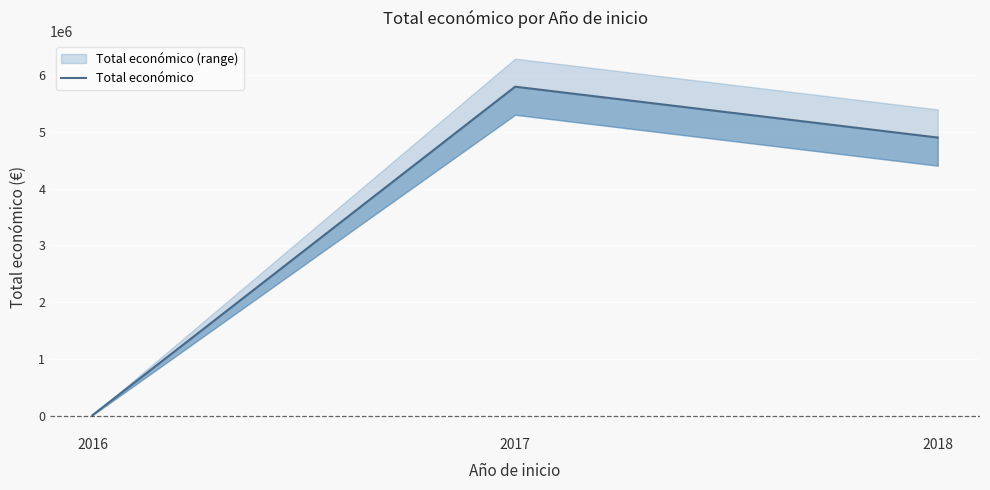

Which has a higher value, 2016 or 2017?

2017